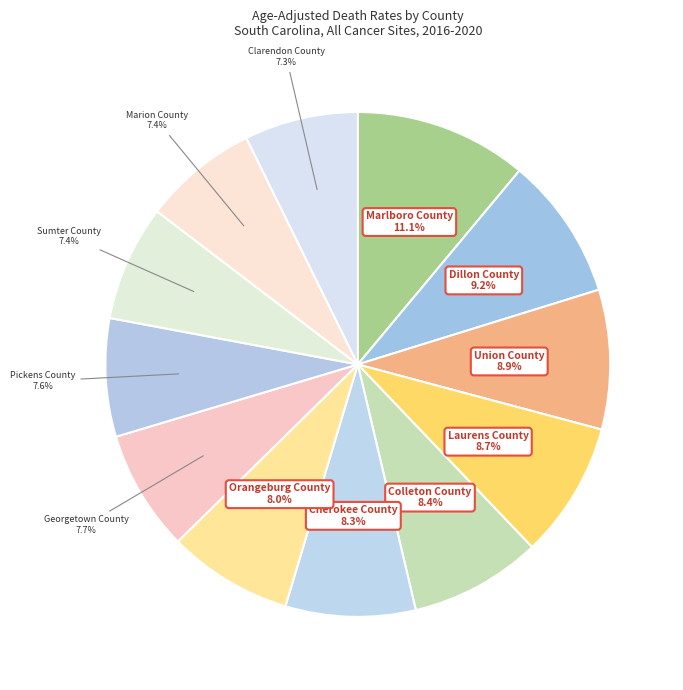

The Clarendon County slice represents 1% of the pie. True or false?

False